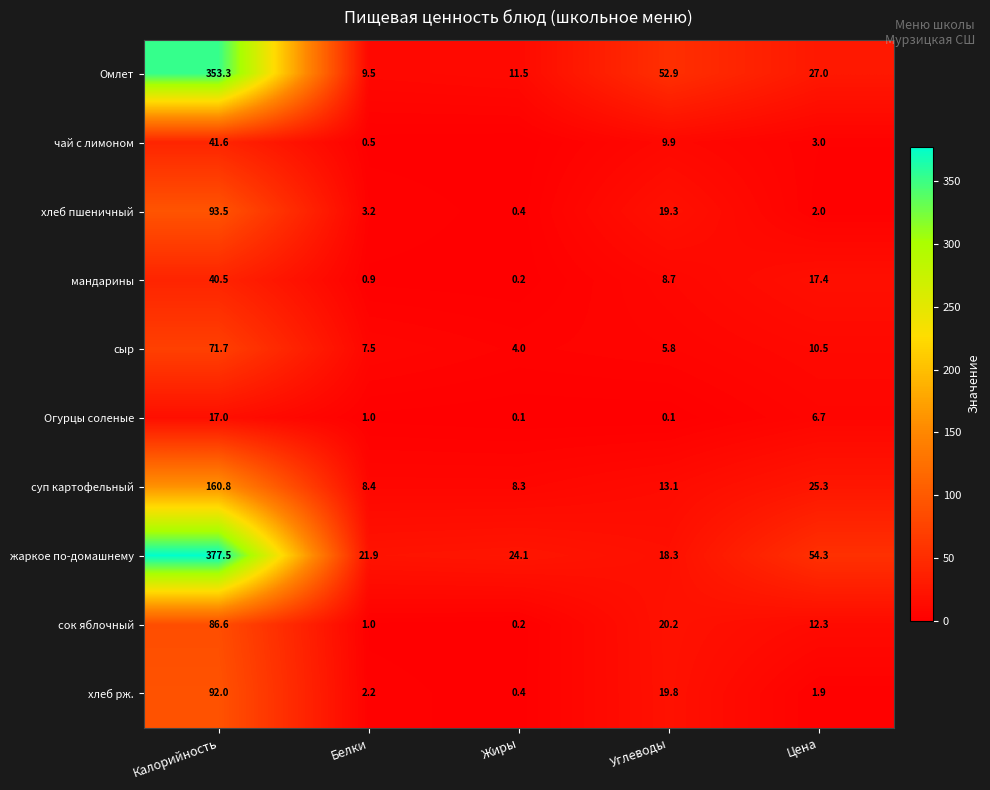

What value does the жаркое по-домашнему series have at Цена?

54.3